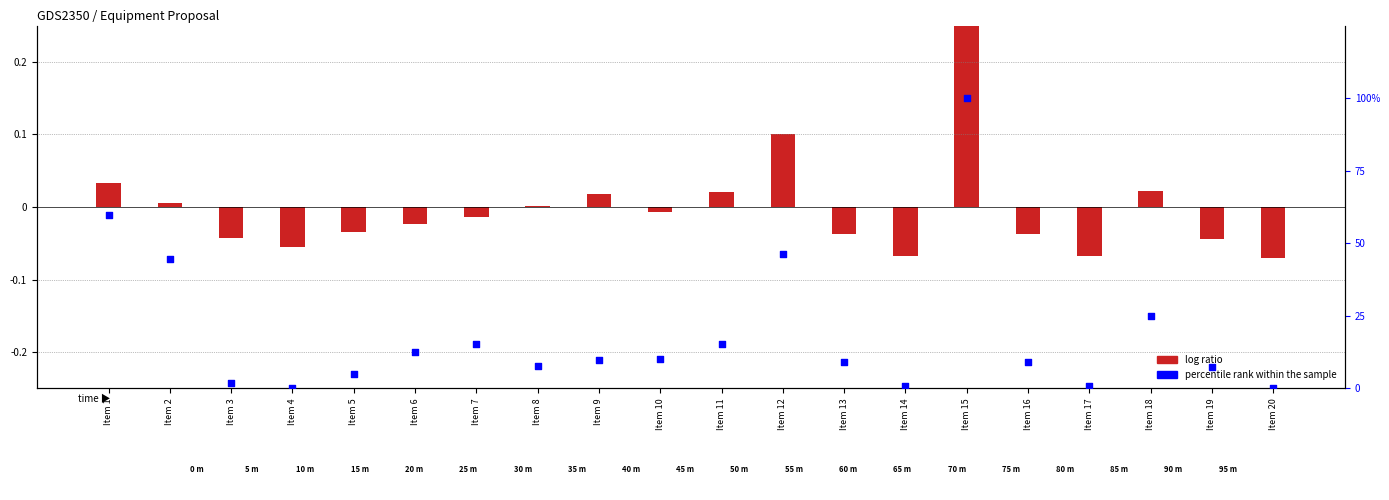

What is the ratio of the value at Item 16 to the value at Item 11?

0.6